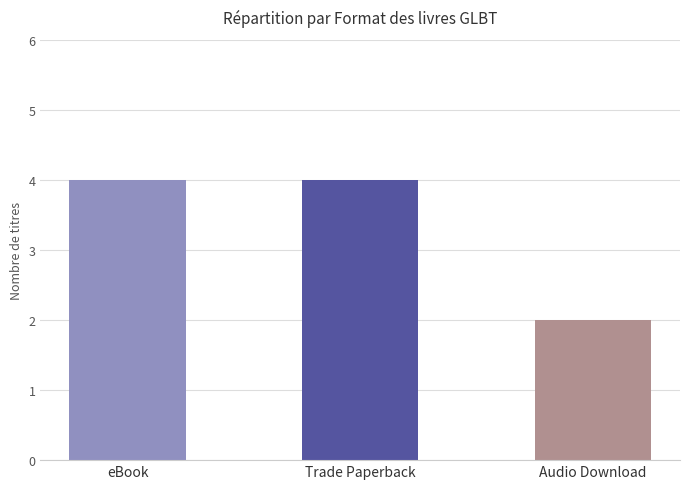

What is the value of the 2nd bar from the left?

4